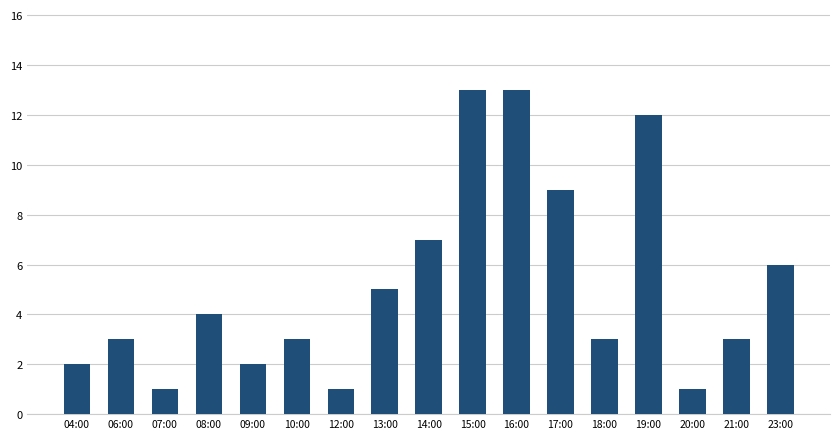

What is the label of the 10th bar from the left?

15:00